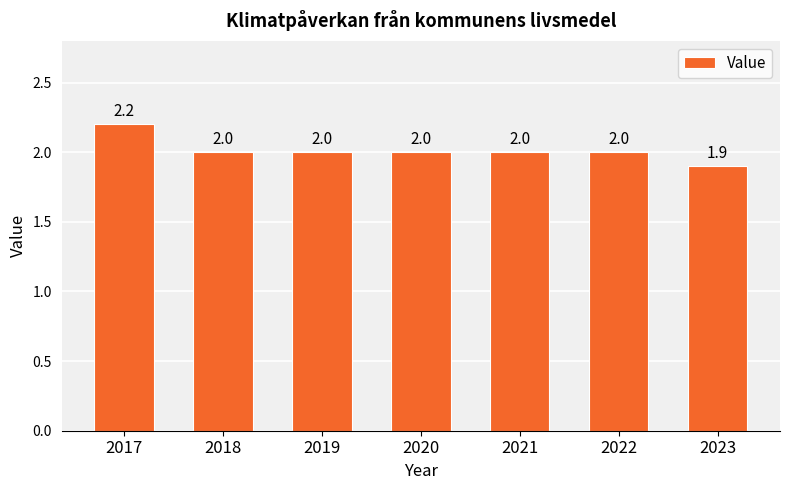

What is the sum of the values at 2017 and 2022?

4.2